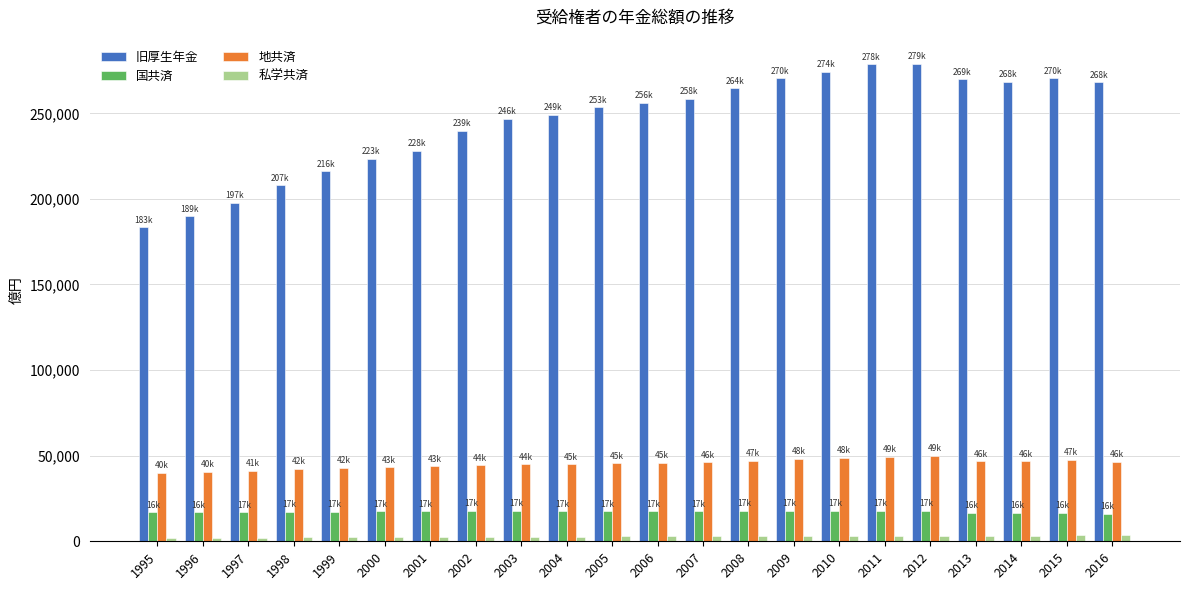

The value of 旧厚生年金 at 2005 is 134244. True or false?

False